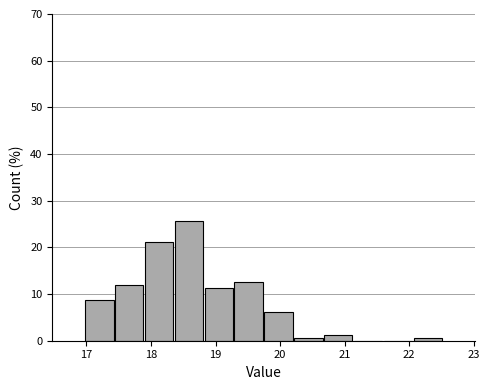

Reading left to right, transcribe this chart: for each bar, give the range it covers on the x-axis and its height. Neither the bar edges nor the heights are printed on the chart, so give them approximately, as read against the axes.

17.0 to 17.4: 9
17.4 to 17.9: 12
17.9 to 18.4: 21
18.4 to 18.8: 26
18.8 to 19.3: 11
19.3 to 19.7: 13
19.7 to 20.2: 6
20.2 to 20.7: under 1
20.7 to 21.1: 1
21.1 to 21.6: 0
21.6 to 22.1: 0
22.1 to 22.5: under 1